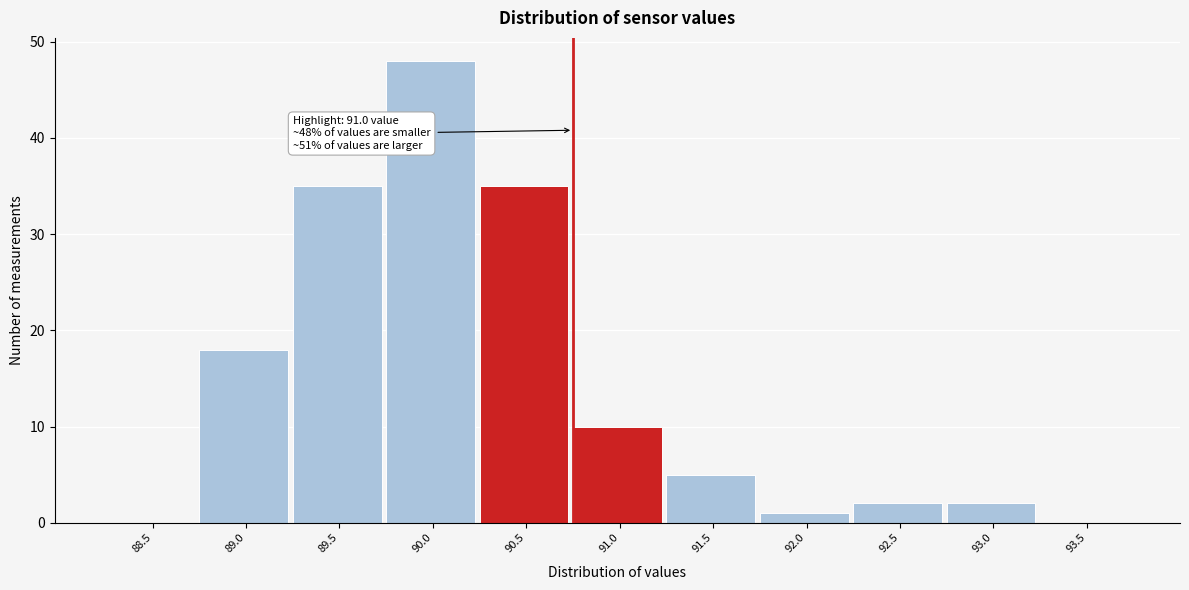

Reading right to left, extract all data points from this chart.

93.5=0	93.0=2	92.5=2	92.0=1	91.5=5	91.0=10	90.5=35	90.0=48	89.5=35	89.0=18	88.5=0